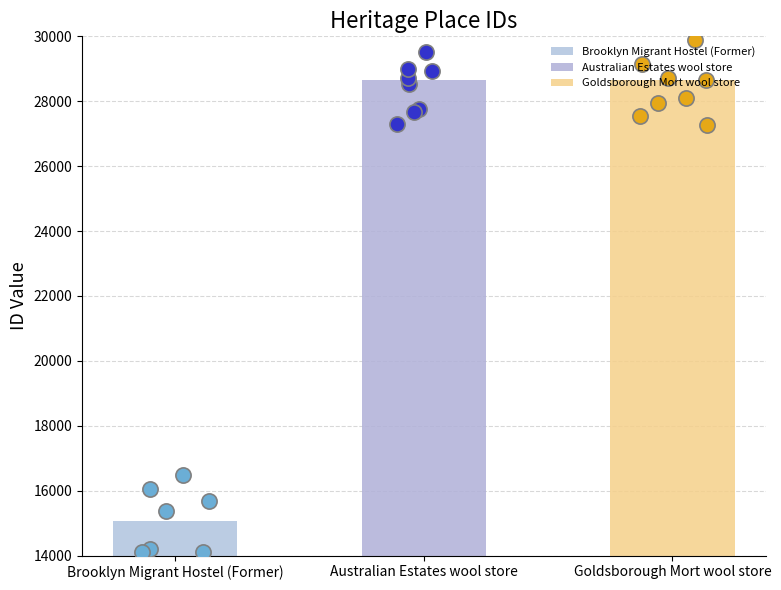

What is the change in value from Brooklyn Migrant Hostel (Former) to Australian Estates wool store?

+13601